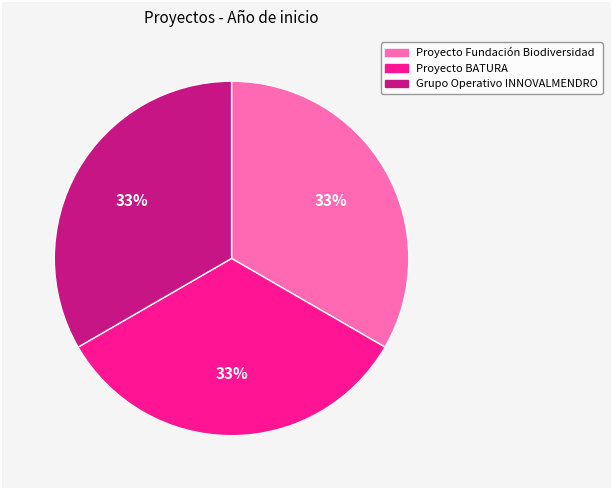

To the nearest percent, what percentage of the pie is Grupo Operativo INNOVALMENDRO?

33%